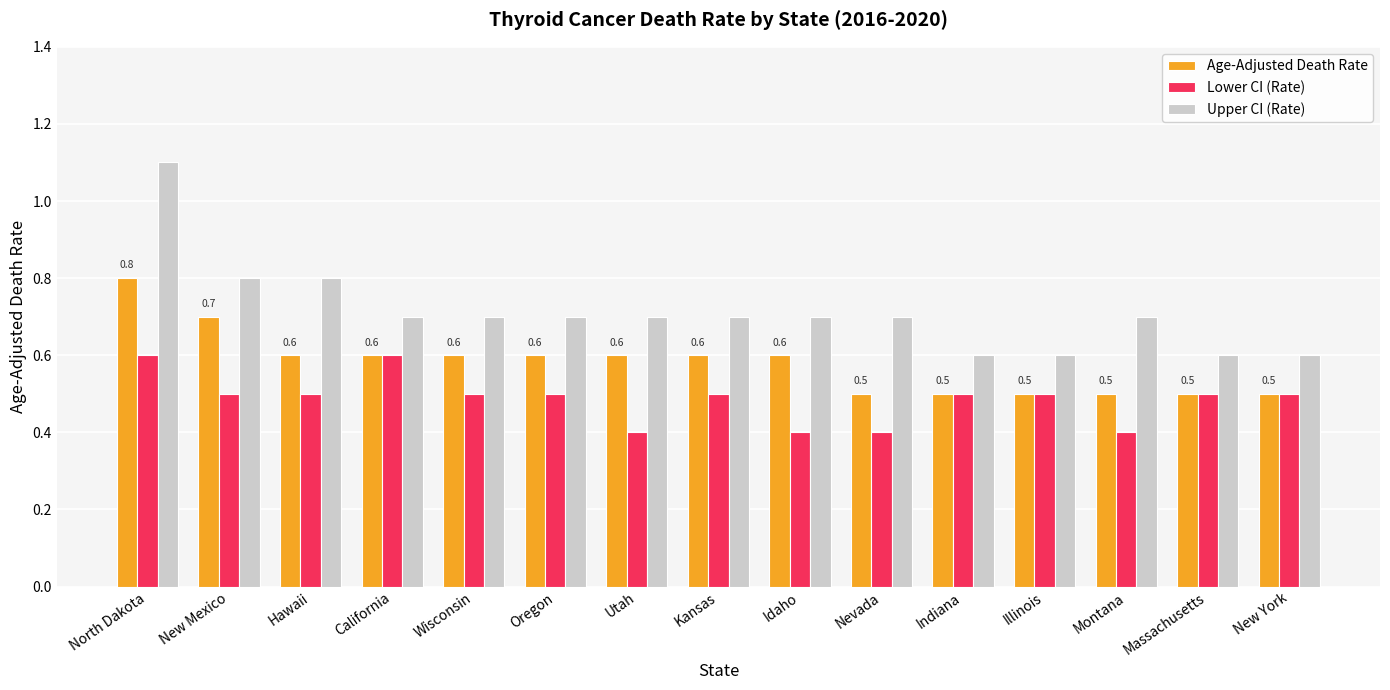

The value of Age-Adjusted Death Rate at New Mexico is 1.0. True or false?

False